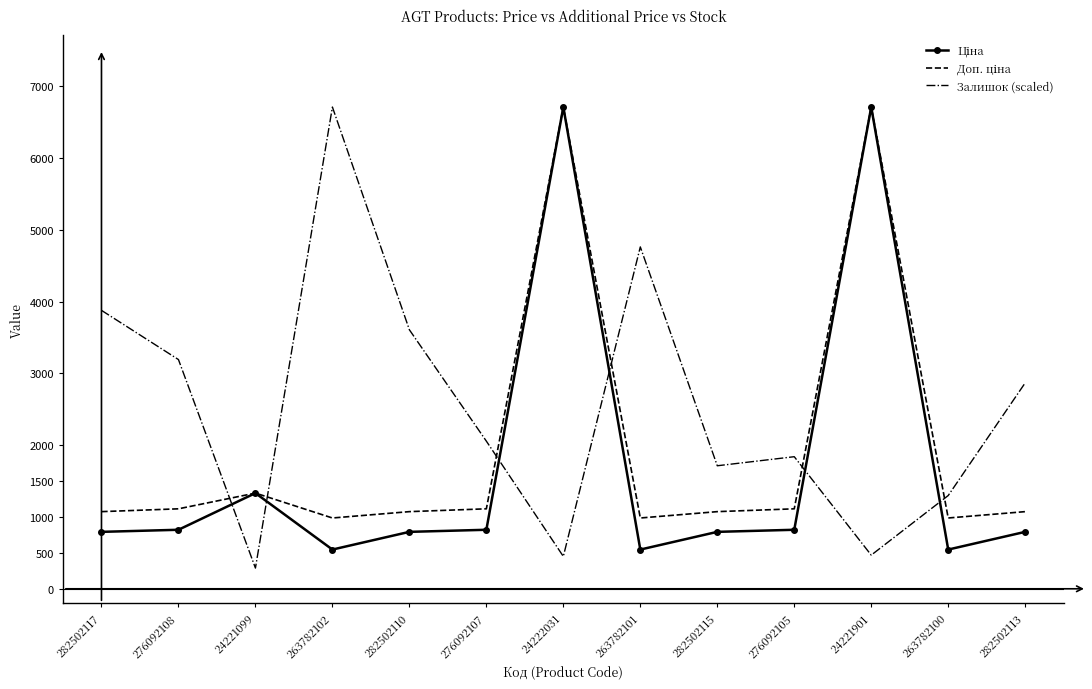

What is the minimum value for Залишок (scaled)?

288.6